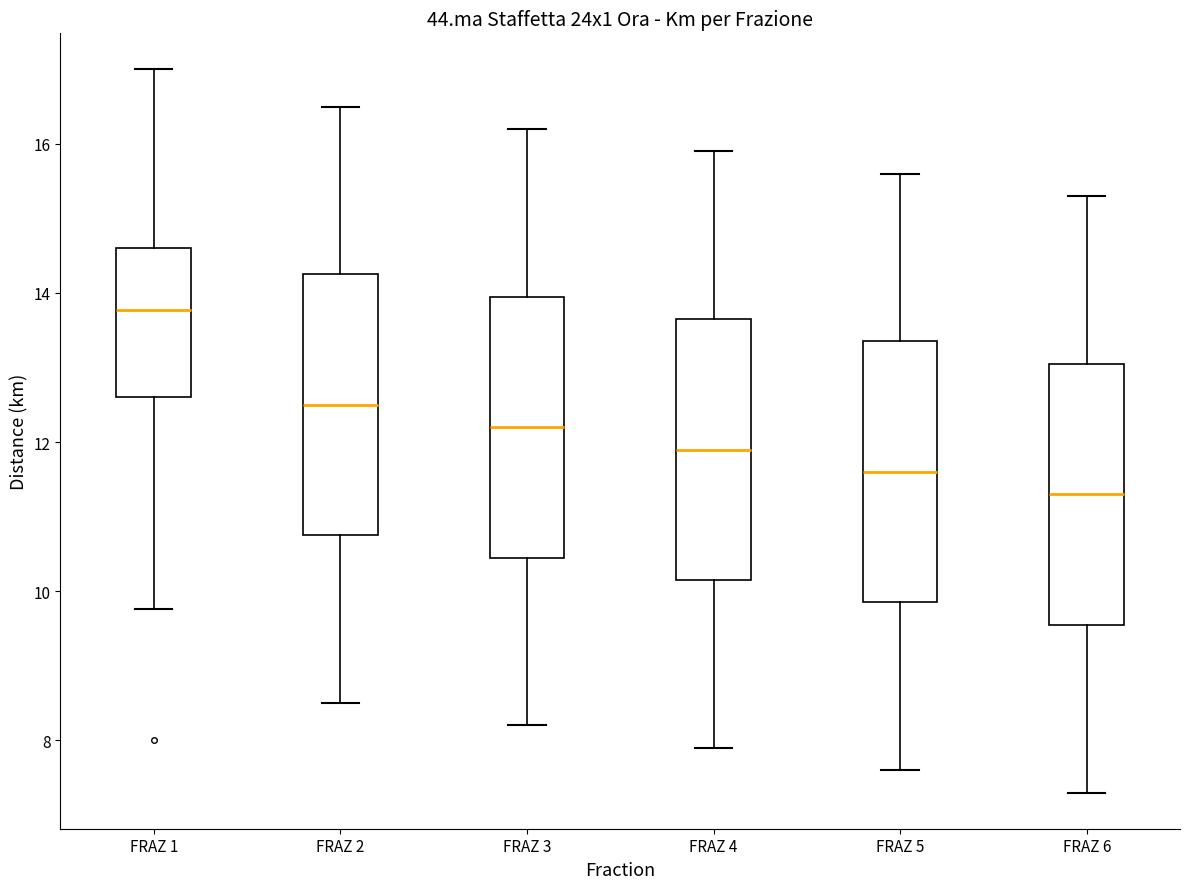

Reading left to right, transcribe this box plot: for each box, give where its median line is, the range the box spans, and where its two whiskers end, as read against the y-axis. The values are not printed on the chart, so give them approximately, as read against the axis.

FRAZ 1: median 13.8, box 12.6 to 14.6, whiskers 9.8 to 17.0
FRAZ 2: median 12.6, box 10.8 to 14.2, whiskers 8.6 to 16.6
FRAZ 3: median 12.2, box 10.4 to 14.0, whiskers 8.2 to 16.2
FRAZ 4: median 12.0, box 10.2 to 13.6, whiskers 8.0 to 16.0
FRAZ 5: median 11.6, box 9.8 to 13.4, whiskers 7.6 to 15.6
FRAZ 6: median 11.4, box 9.6 to 13.0, whiskers 7.4 to 15.4